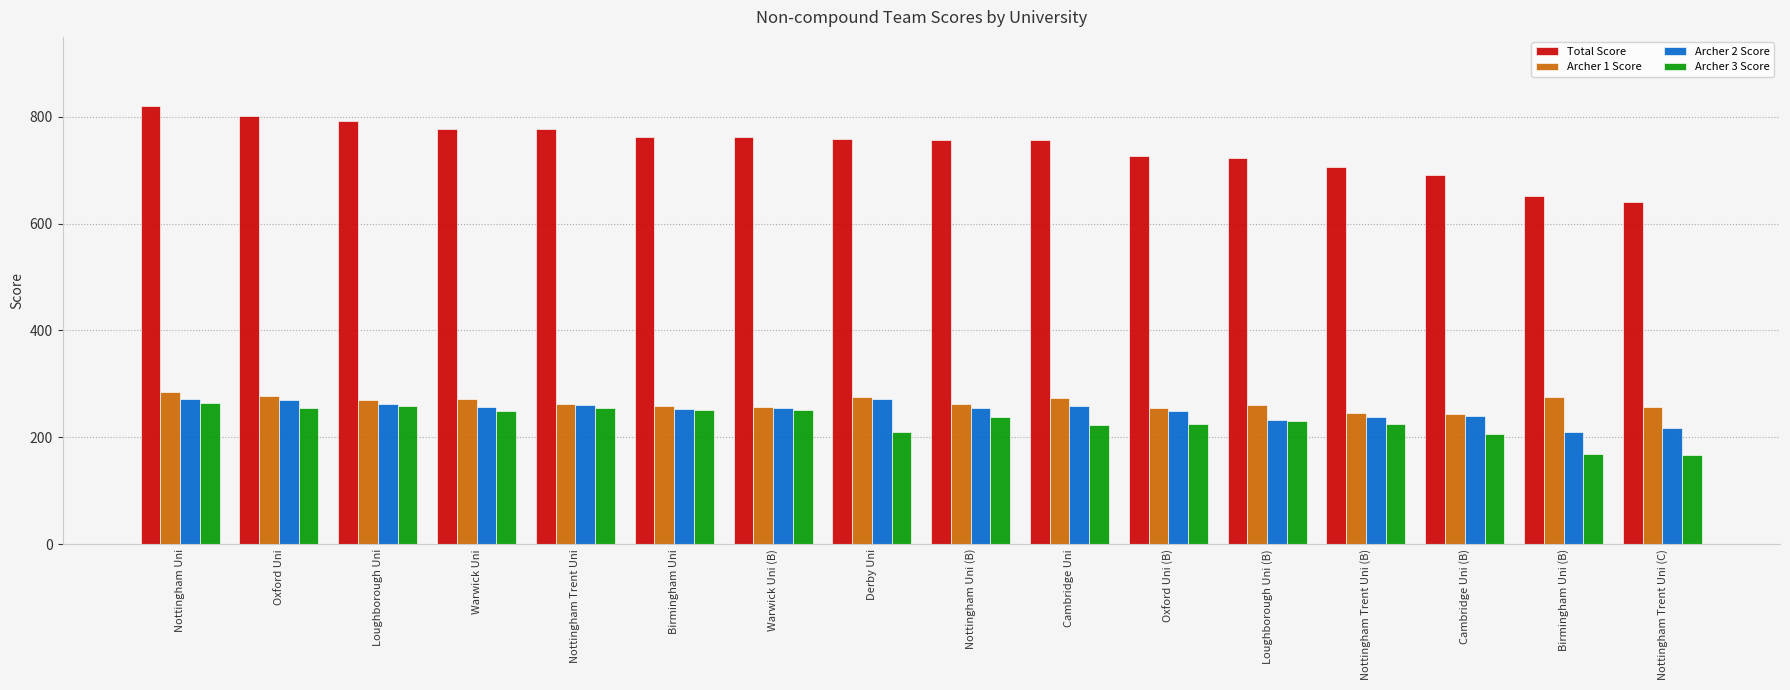

What value does the Total Score series have at Cambridge Uni?

756